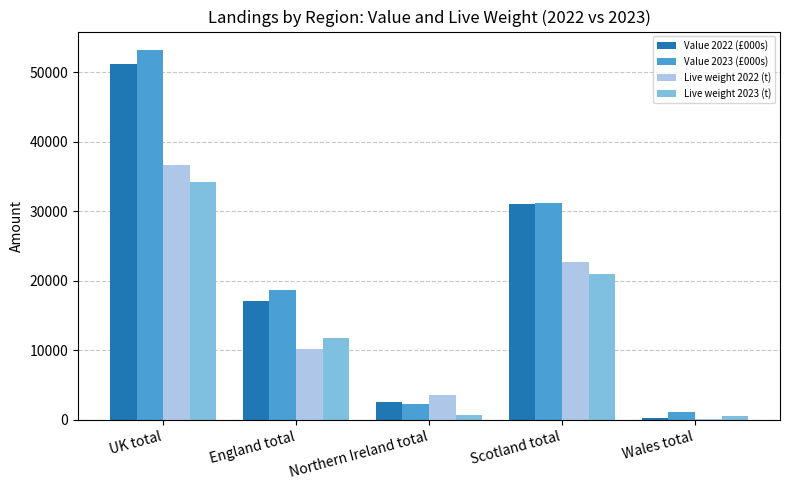

At how many categories does at least one series exceed 19391?

2